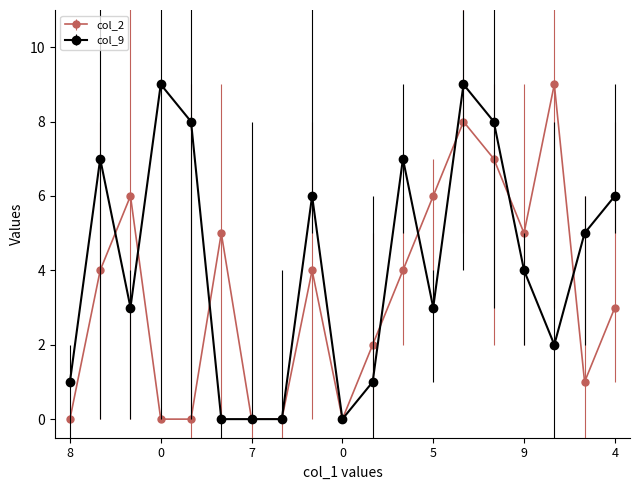

Does the chart display data point markers on the line(s)?

Yes